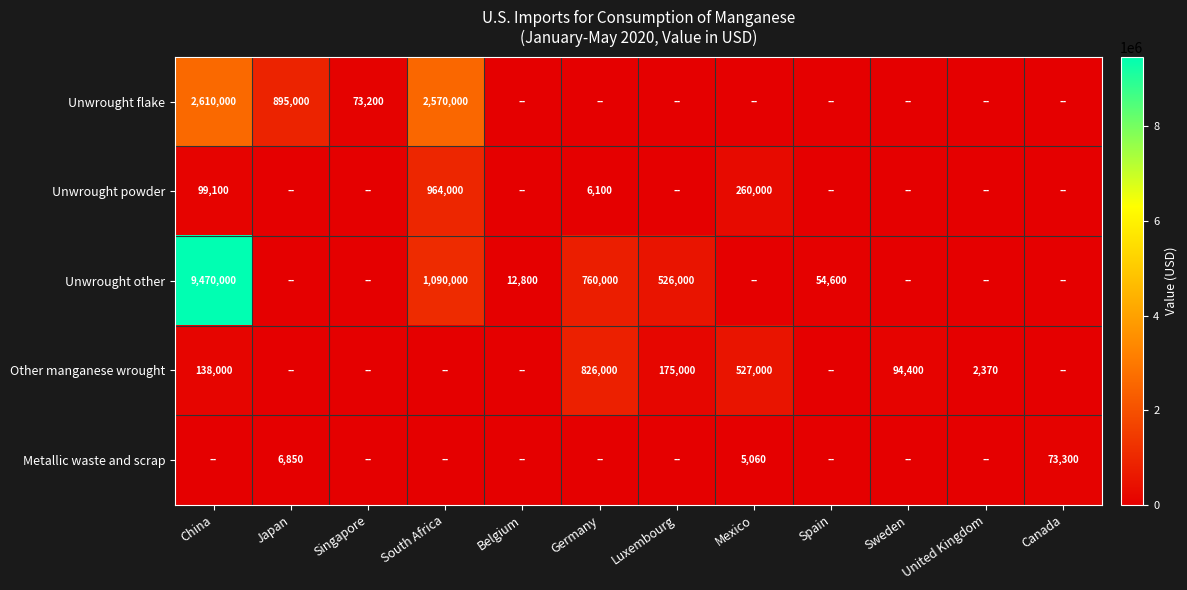

Is it true that Unwrought powder equals 457015 at South Africa?

False